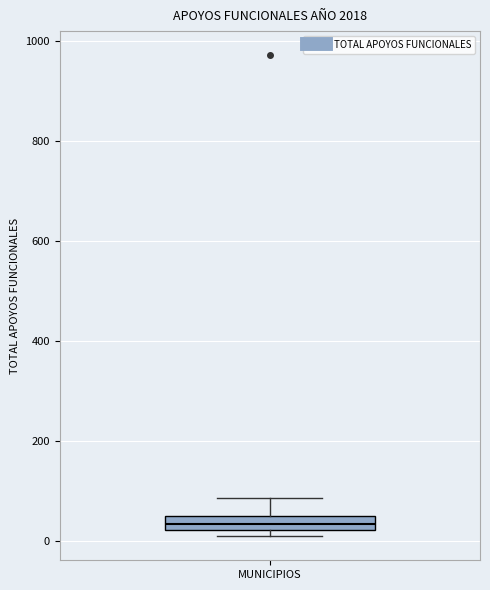

Where does the upper whisker of the box for MUNICIPIOS end on the y-axis? The values are not printed on the chart, so give them approximately, as read against the axis.

80